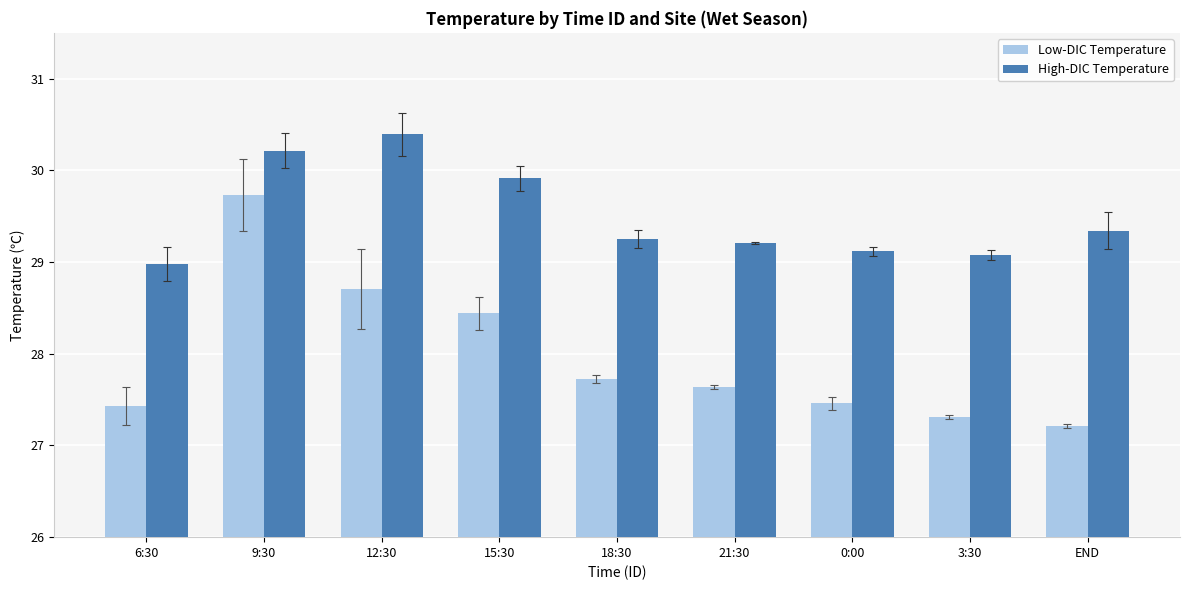

What is the label of the 1st bar from the right?

END